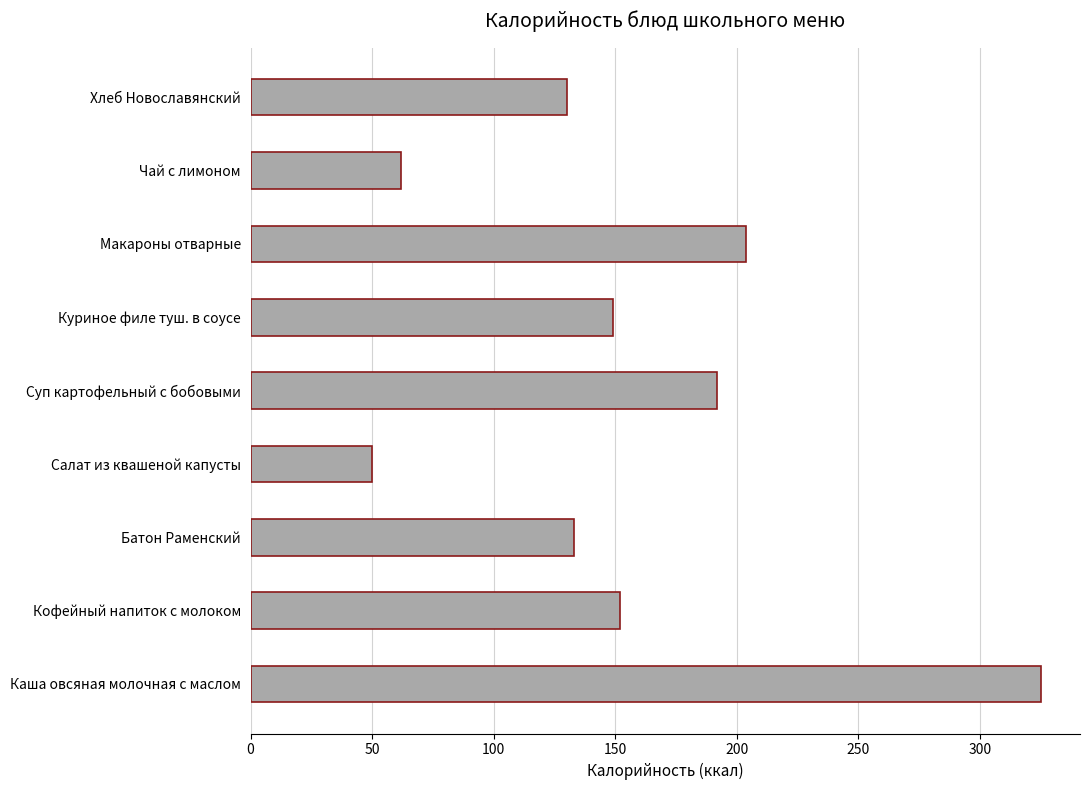

Which has a higher value, Хлеб Новославянский or Салат из квашеной капусты?

Хлеб Новославянский